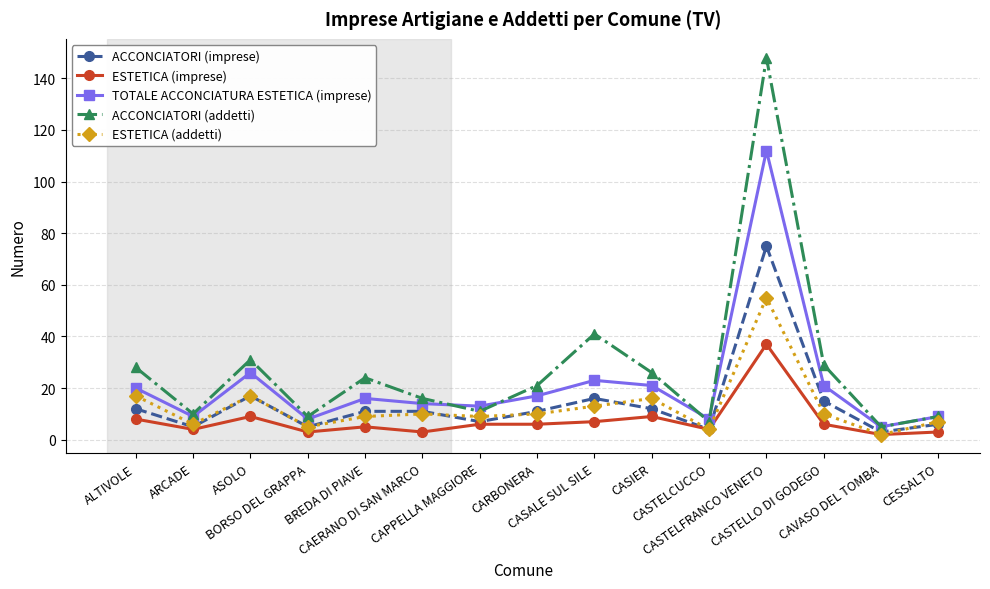

How many data points in ACCONCIATORI (addetti) are less than 21?

7